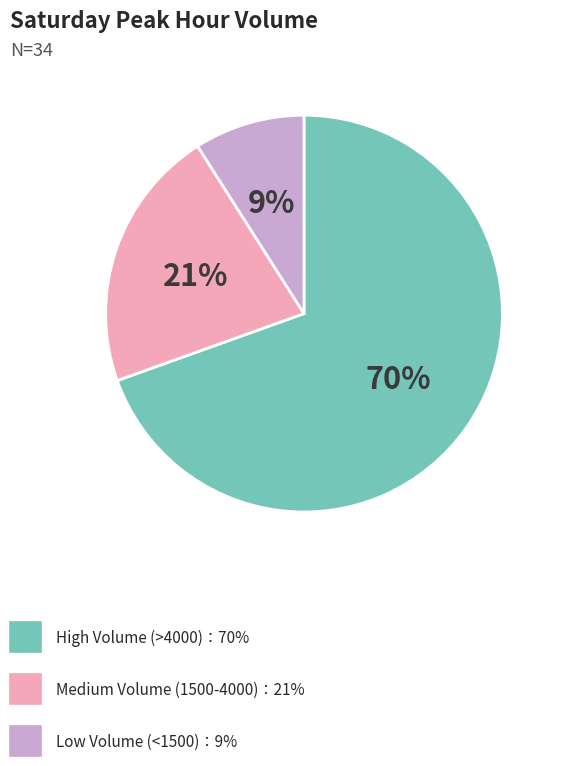

Is there any slice that represents more than half of the pie?

Yes